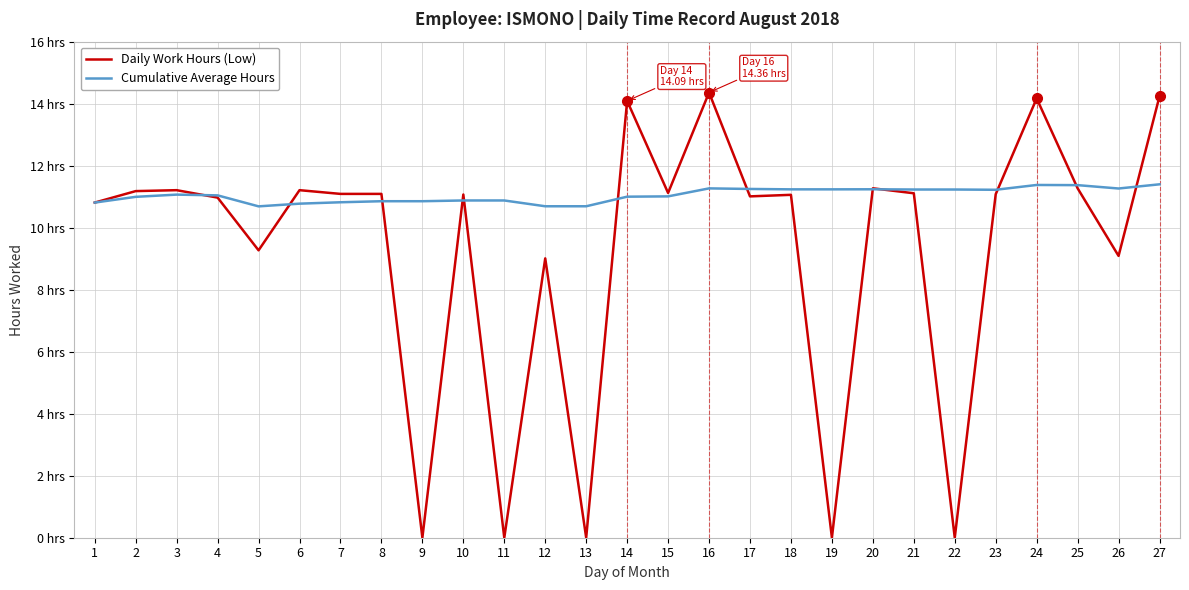

Rank the series by their maximum value, from highest to lowest.

Daily Work Hours (Low), Cumulative Average Hours